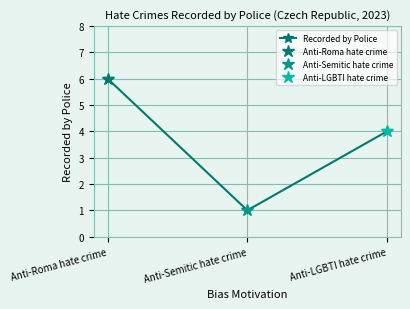

The chart shows a value of 1 at Anti-Semitic hate crime. True or false?

True